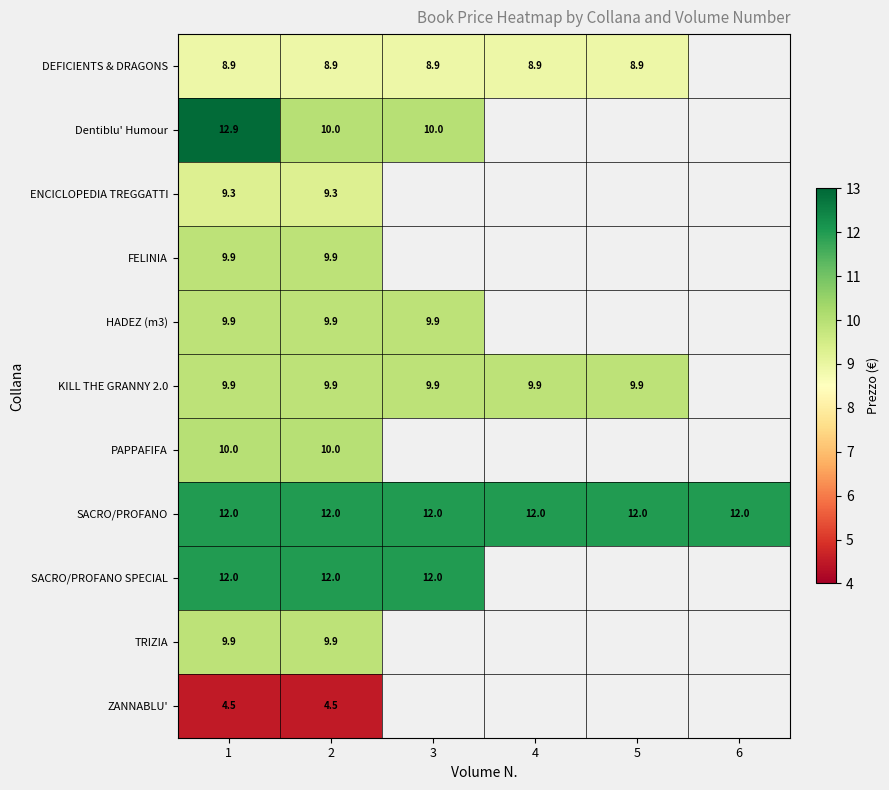

What is the total value across all series at 1?

109.2